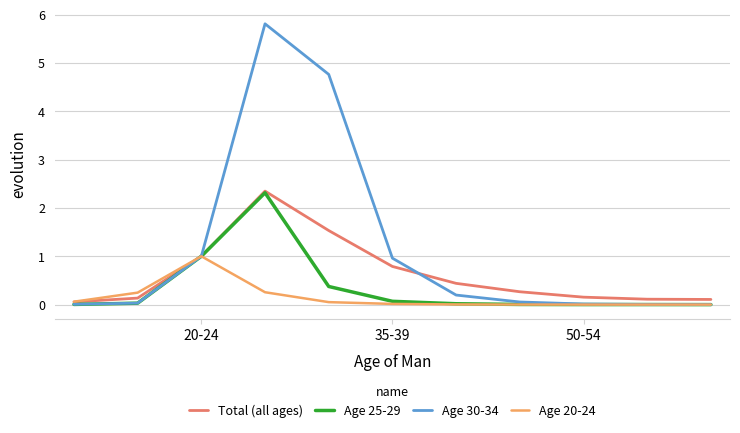

List the series in order of their overall mean, lowest first.

Age 20-24, Age 25-29, Total (all ages), Age 30-34